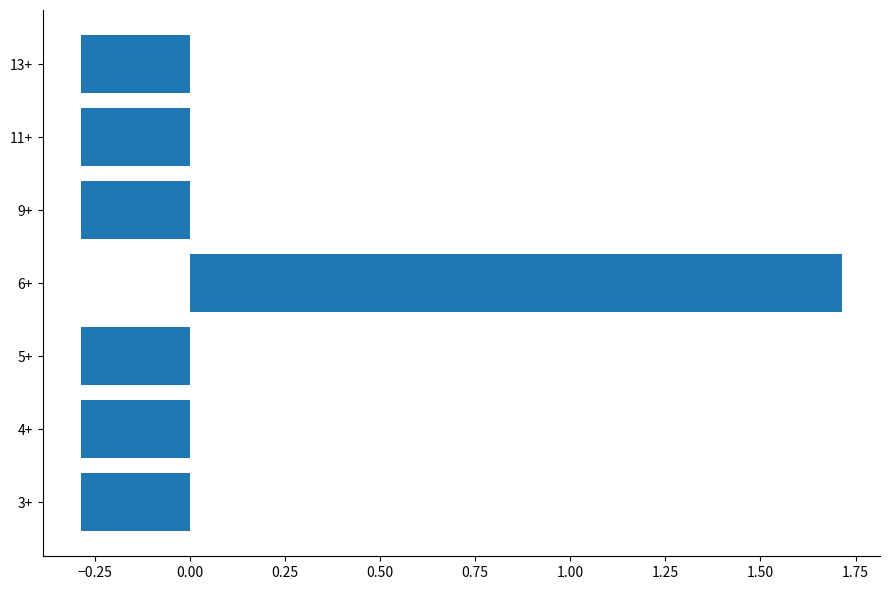

Reading bottom to top, what are all the values shown in this chart?

3+=-0.3	4+=-0.3	5+=-0.3	6+=1.7	9+=-0.3	11+=-0.3	13+=-0.3